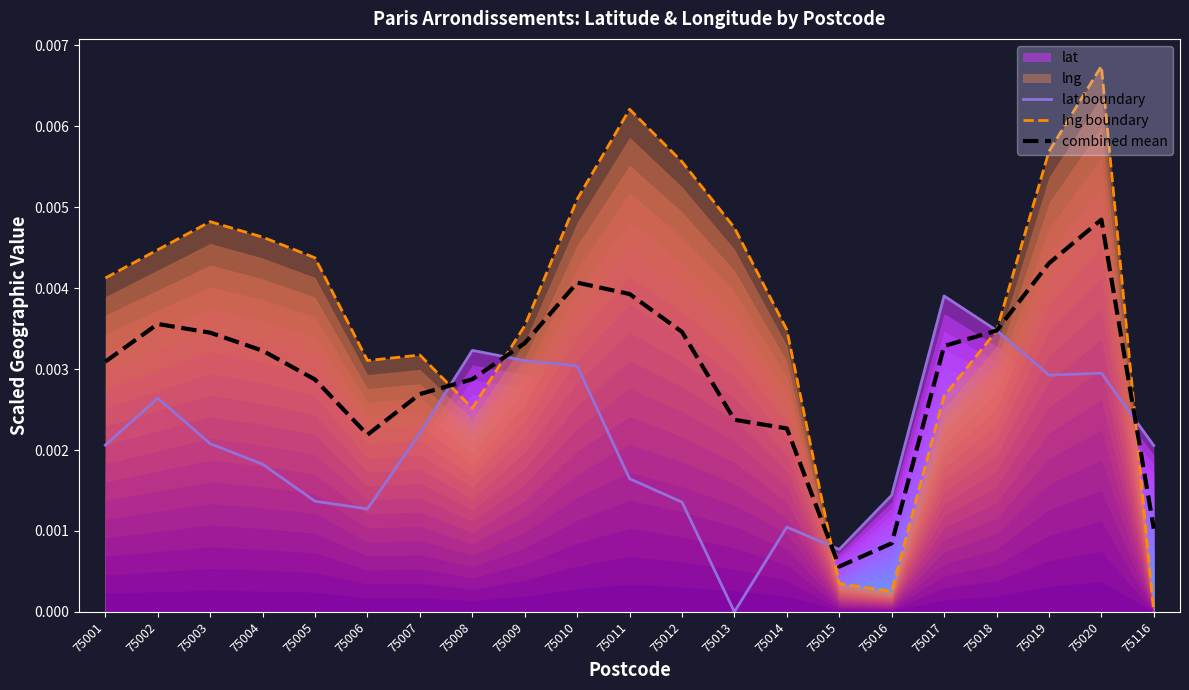

In lat boundary, how many points are higher than both neighbors (excluding endpoints)?

5